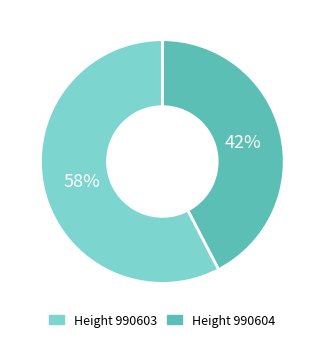

Is there any slice that represents more than half of the pie?

Yes